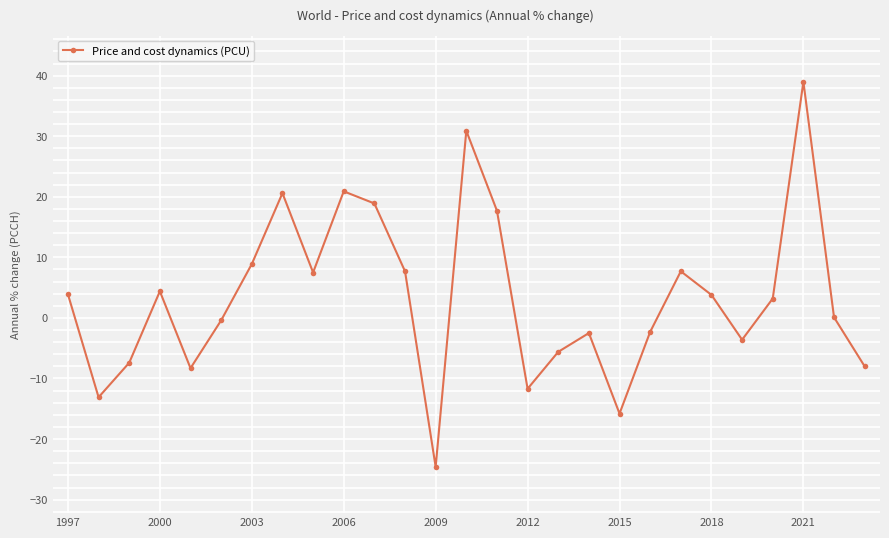

What is the average value?

3.4